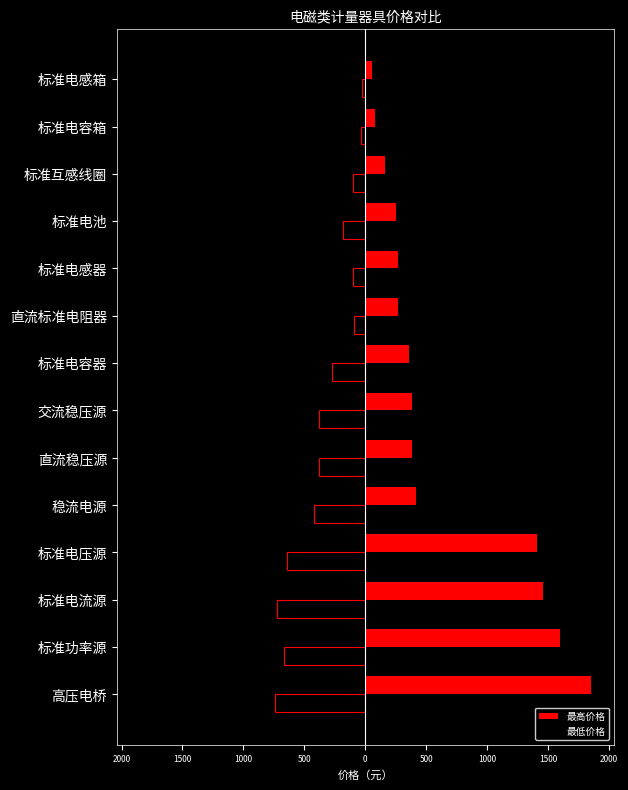

How many groups of bars are there?

14